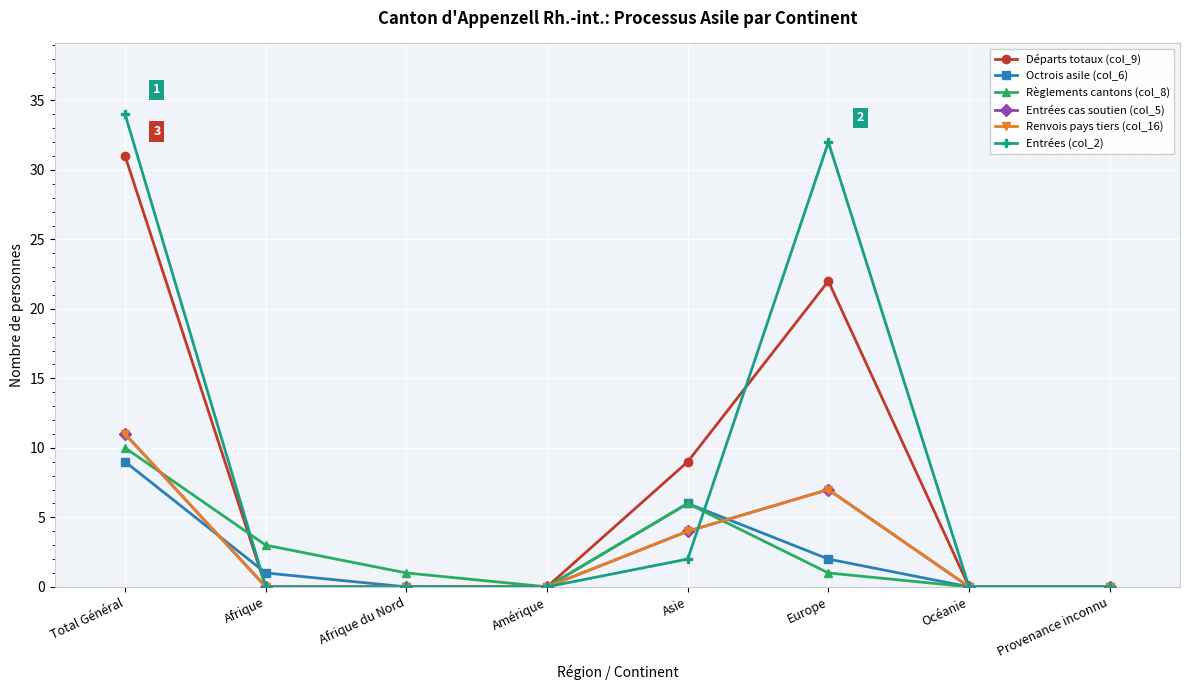

Does the chart have visible grid lines?

Yes